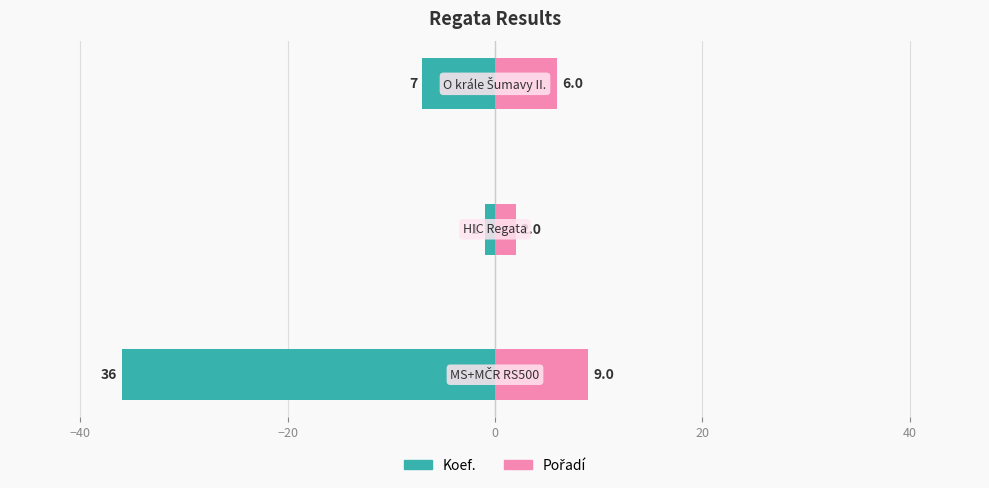

Reading right to left, list all the values displayed in this chart.

Koef.: −20=-7	−40=-1	−60=-36
Pořadí: −20=6	−40=2	−60=9